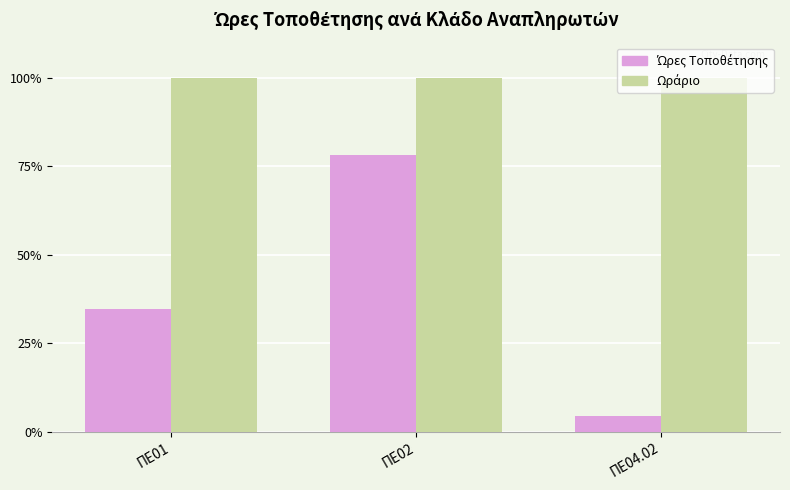

What is the total value across all series at ΠΕ02?

178.3